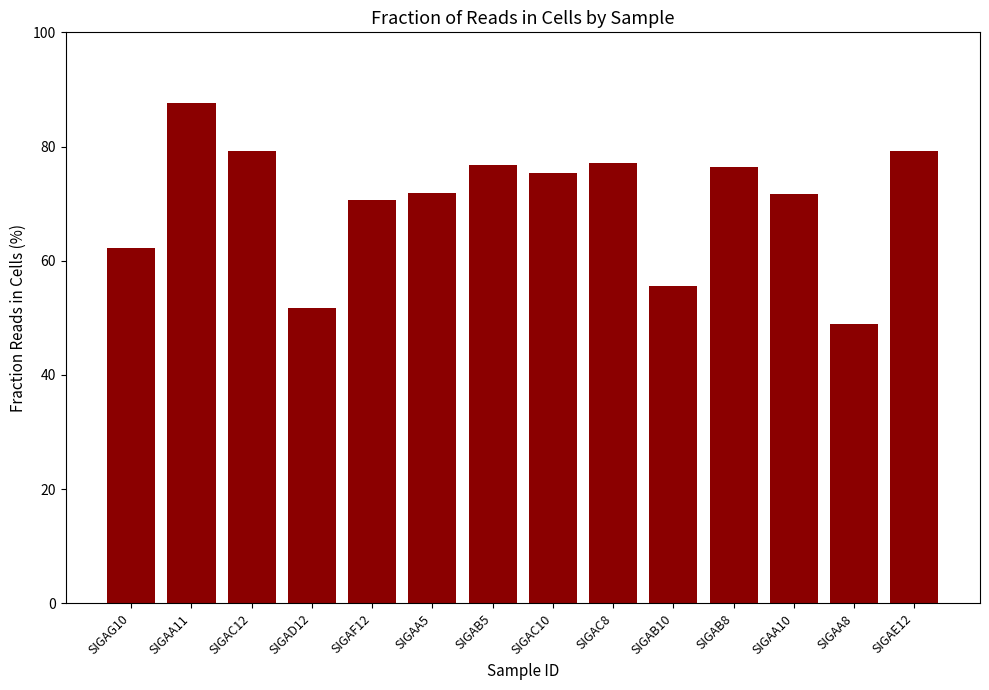

What is the greatest value displayed?

87.6